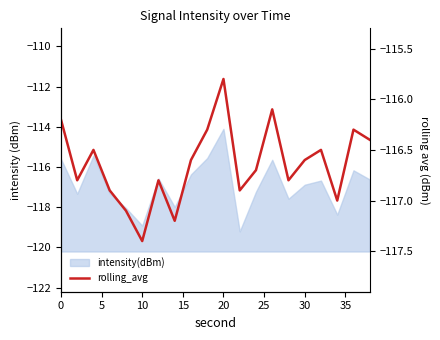

True or false: the data has more than 2 interior local peaks.

True